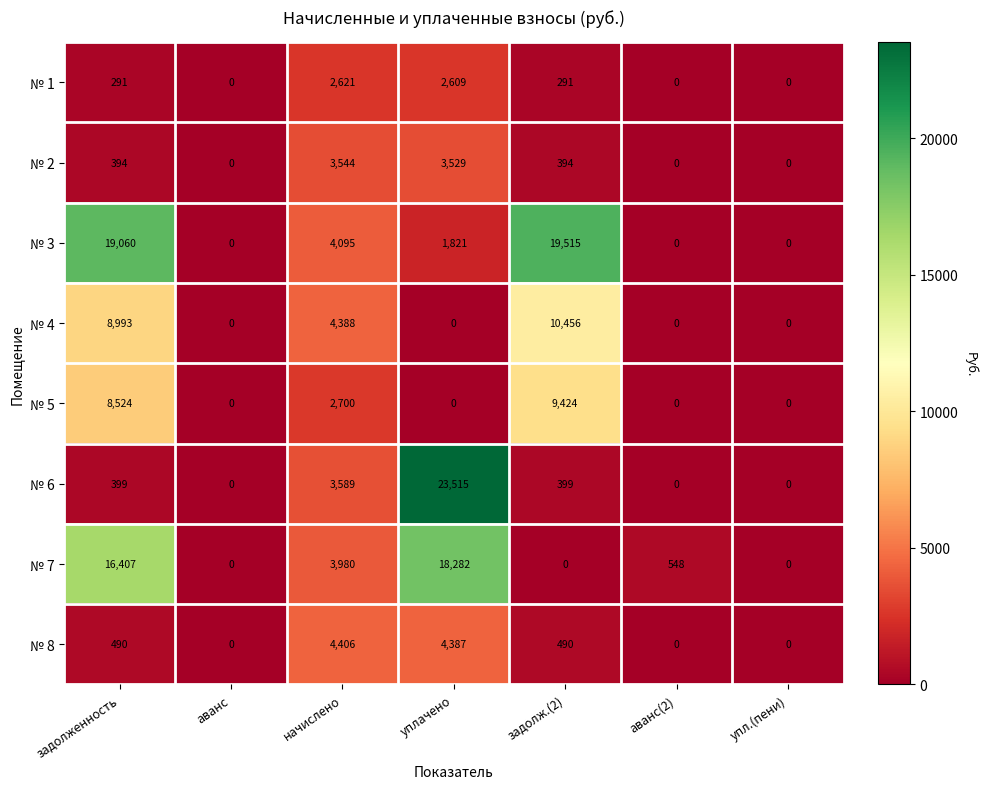

At which label does № 7 first exceed 548?

задолженность